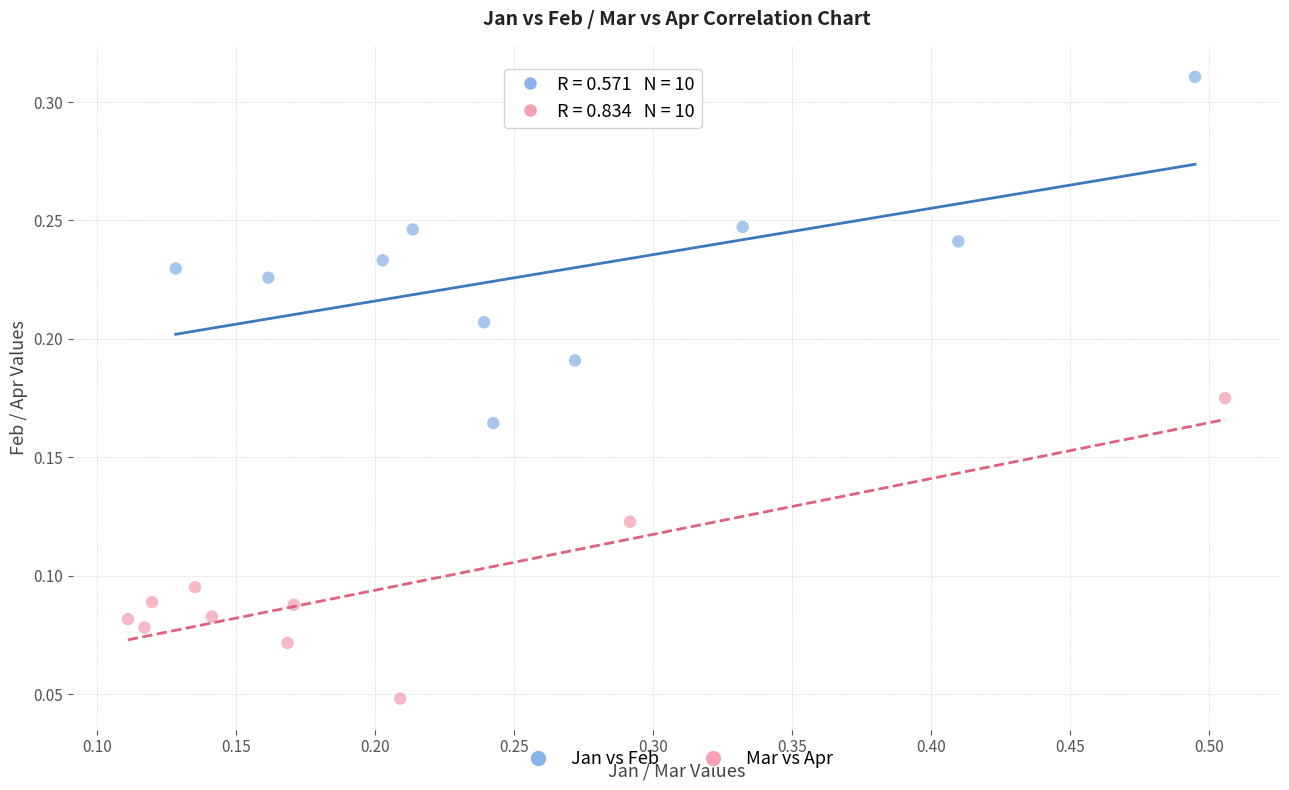

Which series has the widest spread of Y values?

Jan vs Feb